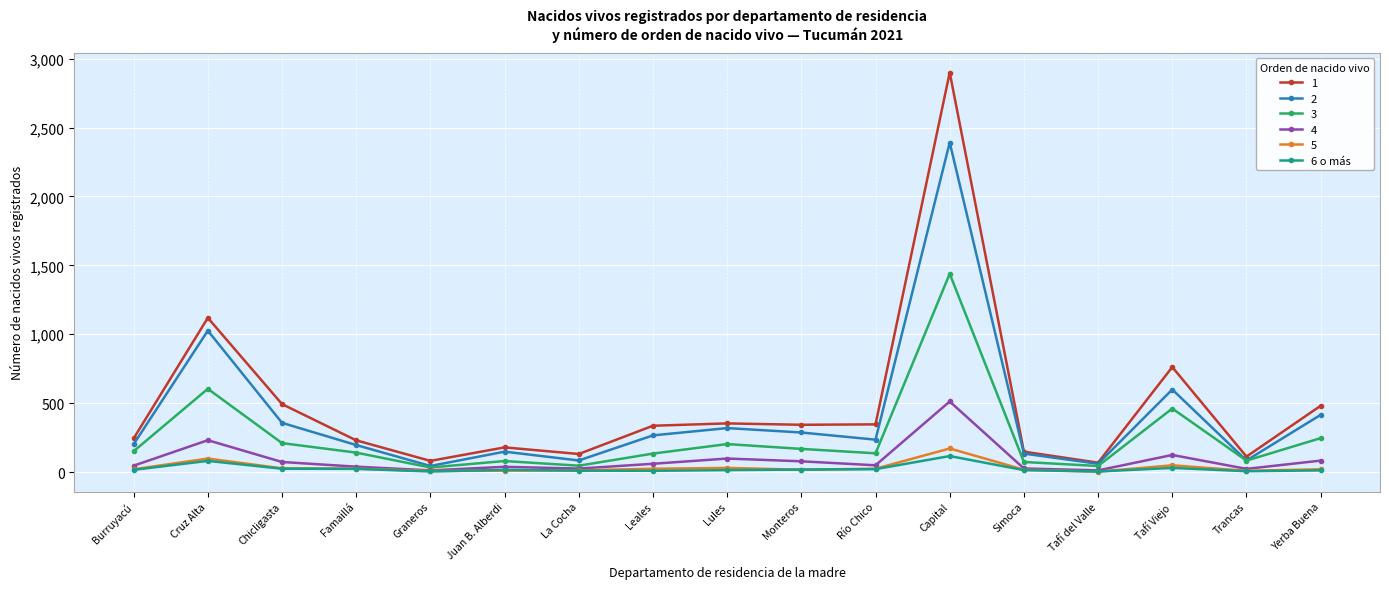

True or false: 2 has more than 1 interior local peaks.

True